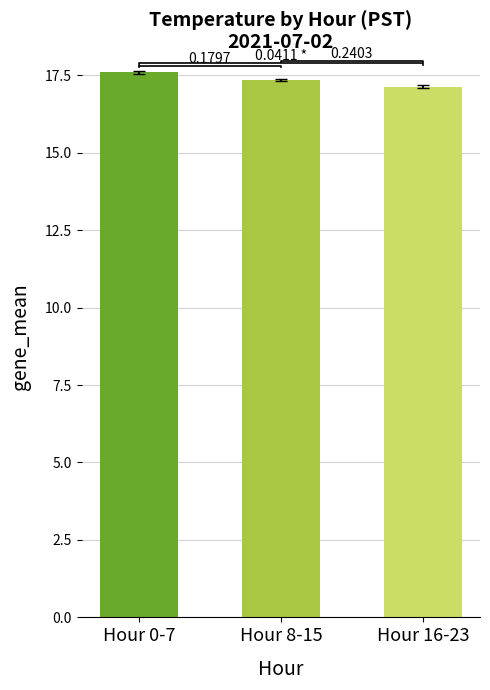

What is the label of the 2nd bar from the right?

Hour 8-15